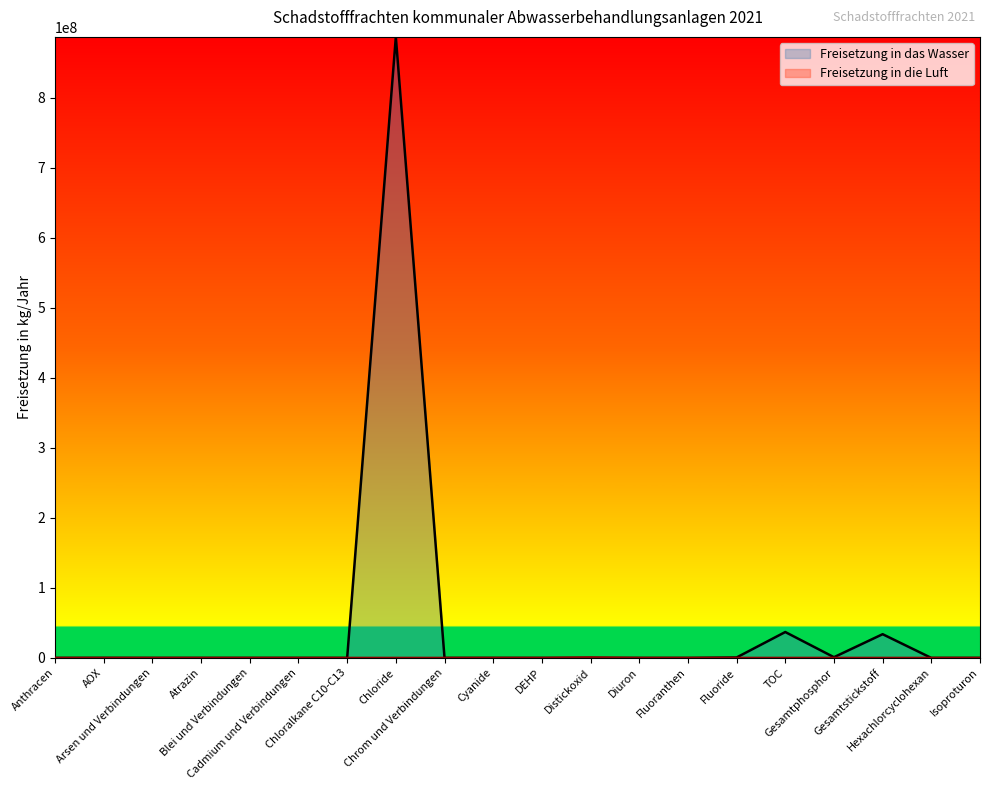

Which series has the widest spread of values?

Freisetzung in das Wasser